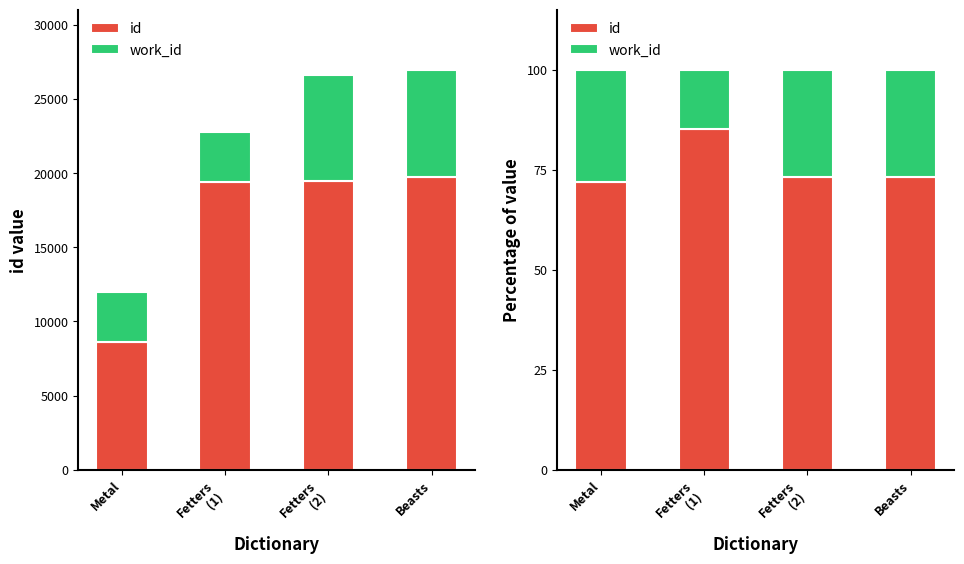

How many data points in work_id are less than 26?

1